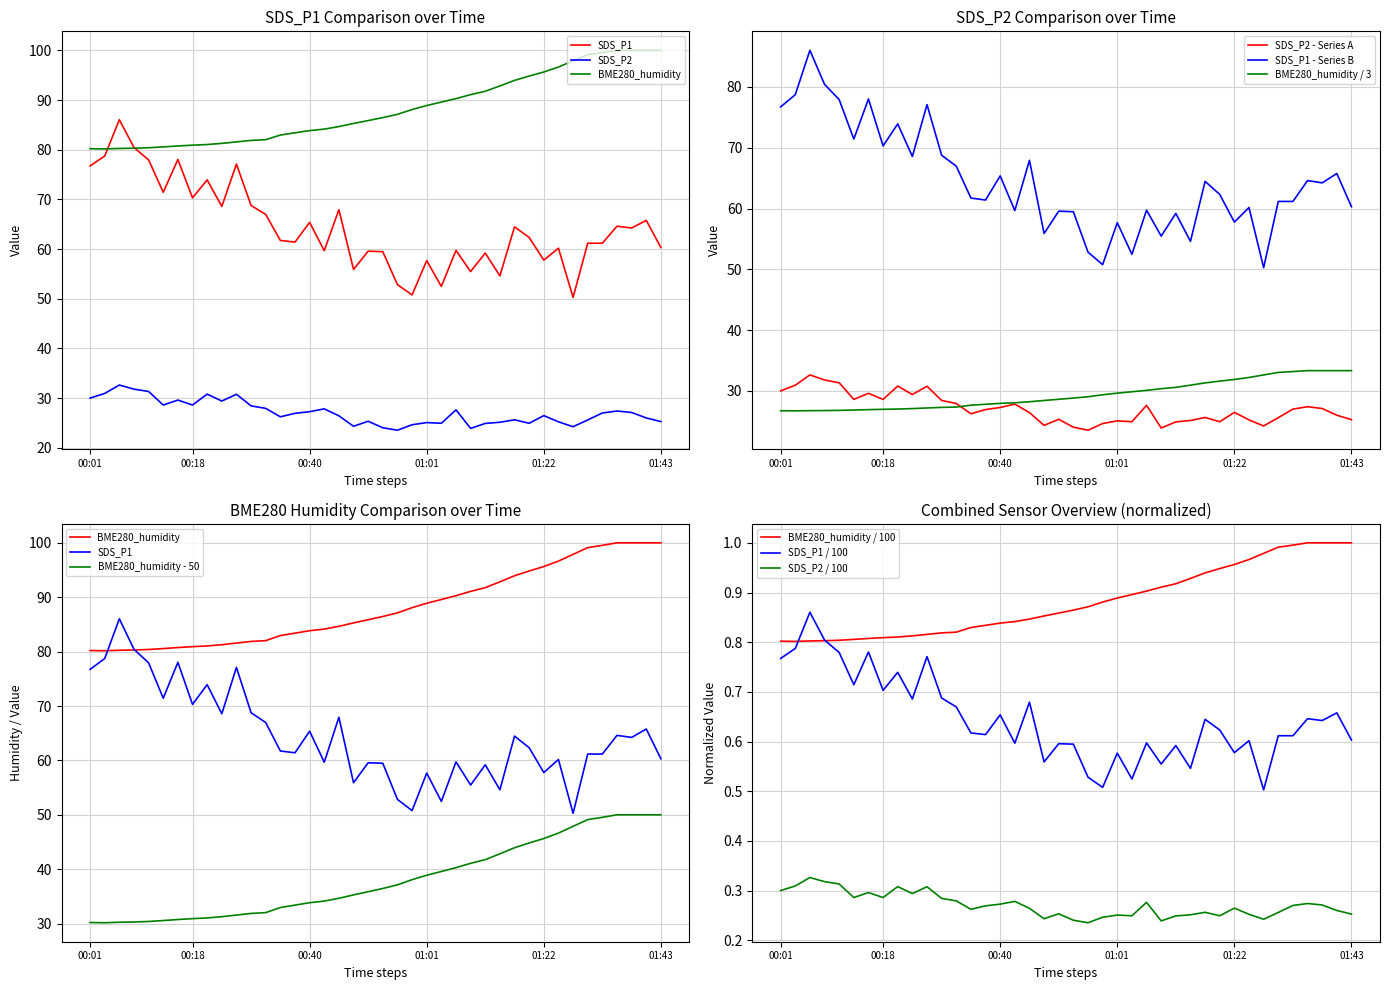

Where is BME280_humidity nearest to the value 0?

00:04